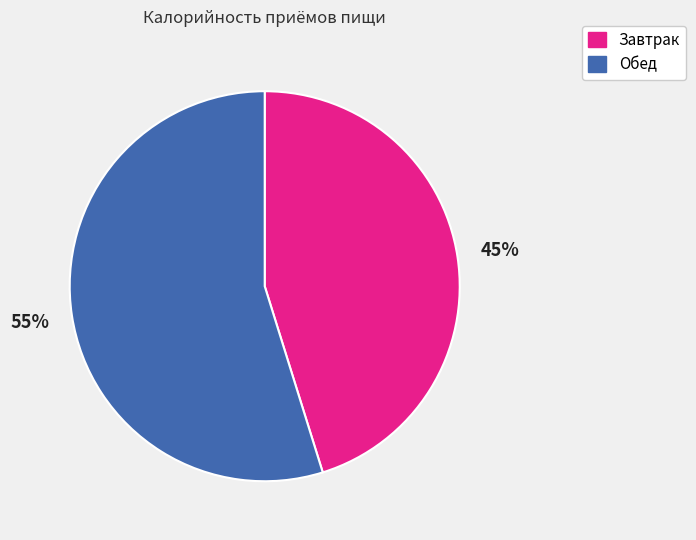

Is there any slice that represents more than half of the pie?

Yes